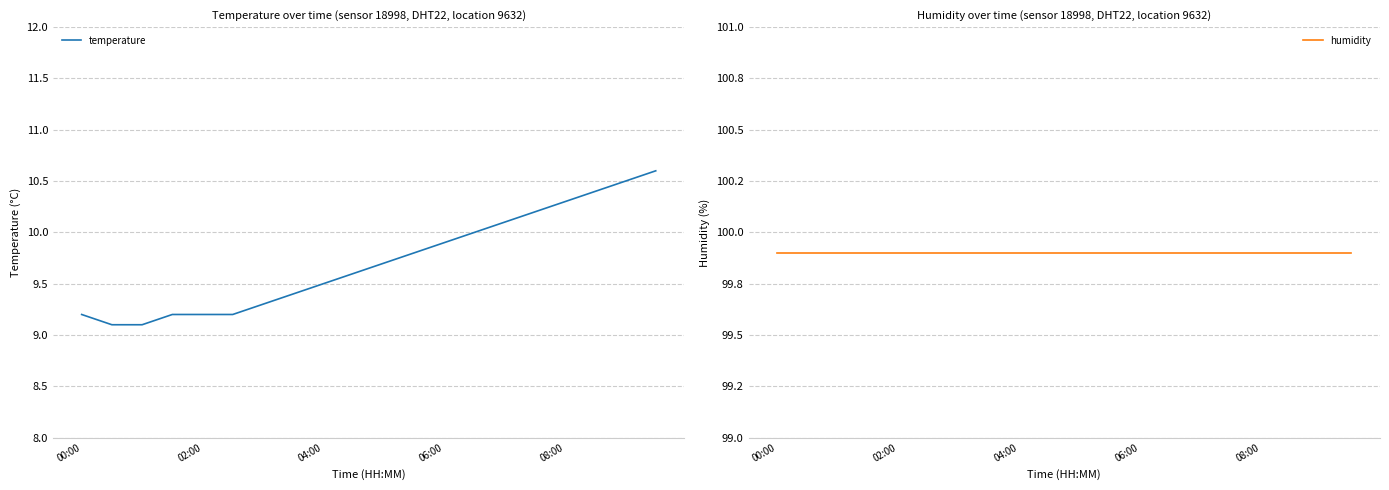

At which category does the chart reach its peak across all series?

00:00